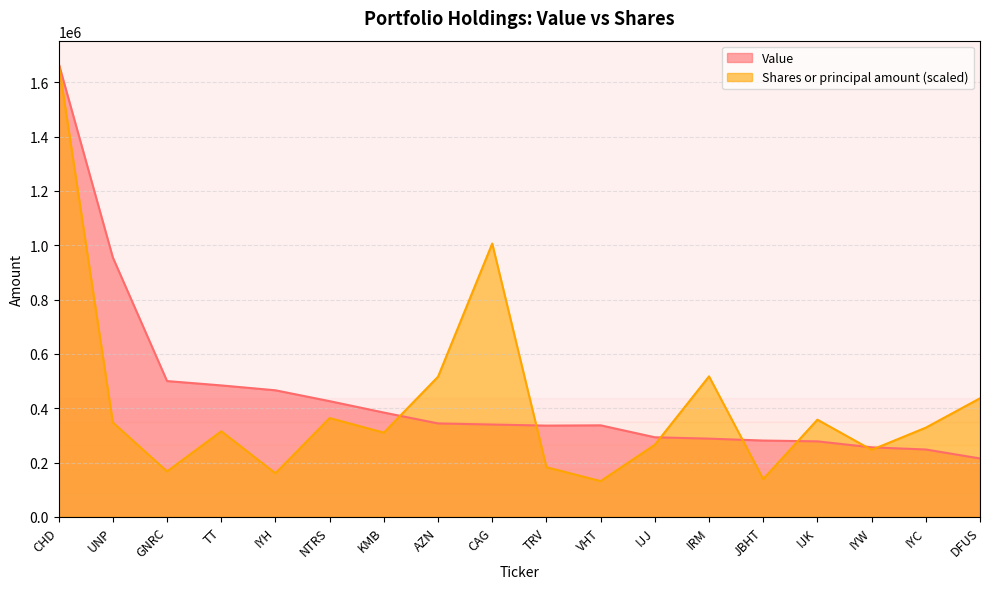

Reading left to right, what are all the values shown in this chart?

Value: 1670000.0	955000.0	500000.0	484000.0	466000.0	426000.0	384000.0	344000.0	340000.0	336000.0	337000.0	293000.0	288000.0	281000.0	278000.0	256000.0	248000.0	215000.0
Shares or principal amount: 1670000.0	347320.2	167298.2	315113.1	160439.3	363821.4	310043.5	516010.1	1006473.2	182805.4	131611.9	265410.7	517302.4	139166.7	357757.7	246623.2	328433.3	436585.7